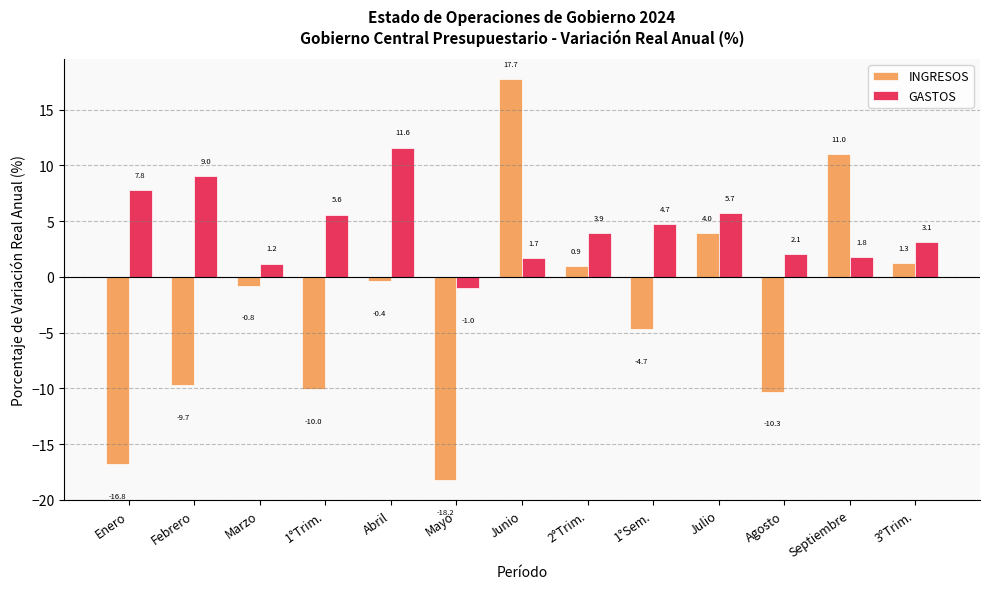

What is the minimum value shown in the chart?

-18.2